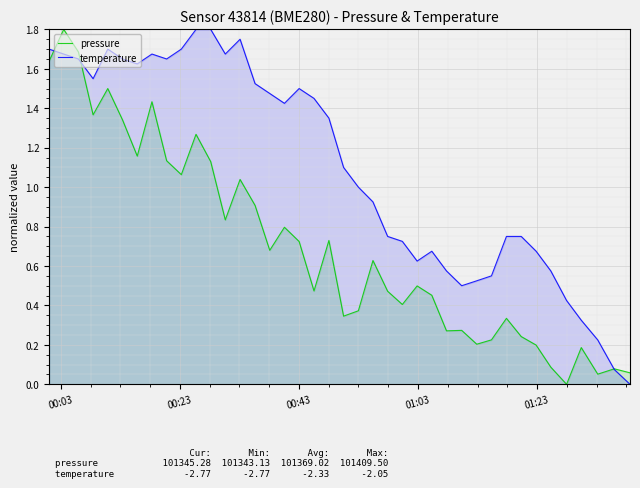

True or false: pressure and temperature intersect in this chart.

True